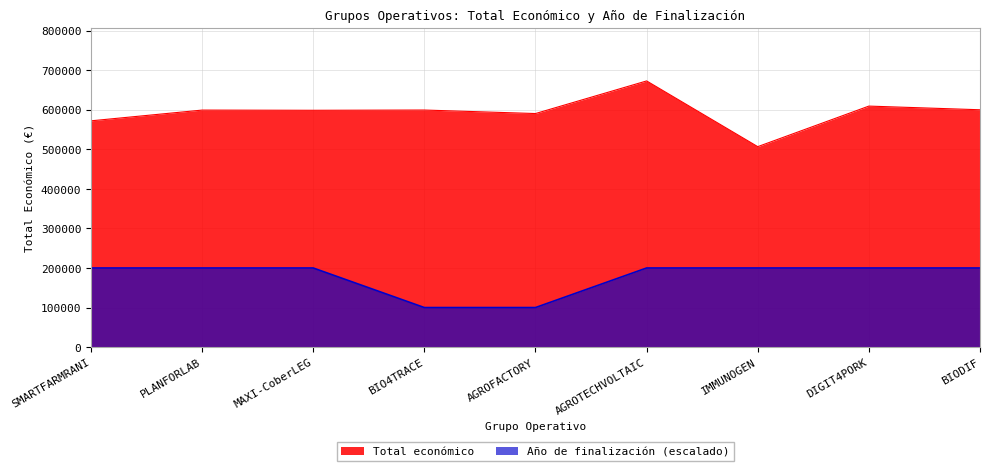

Does the chart display data point markers on the line(s)?

No